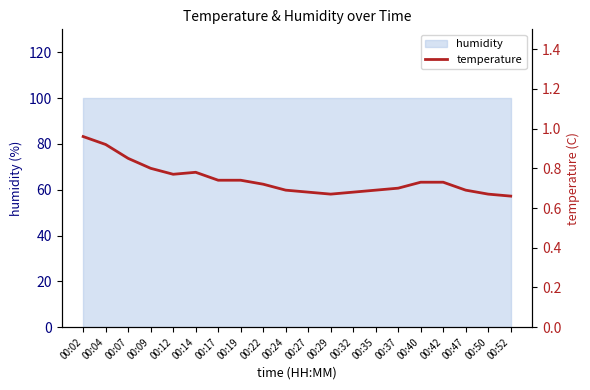

Read the value at 00:22.

0.7